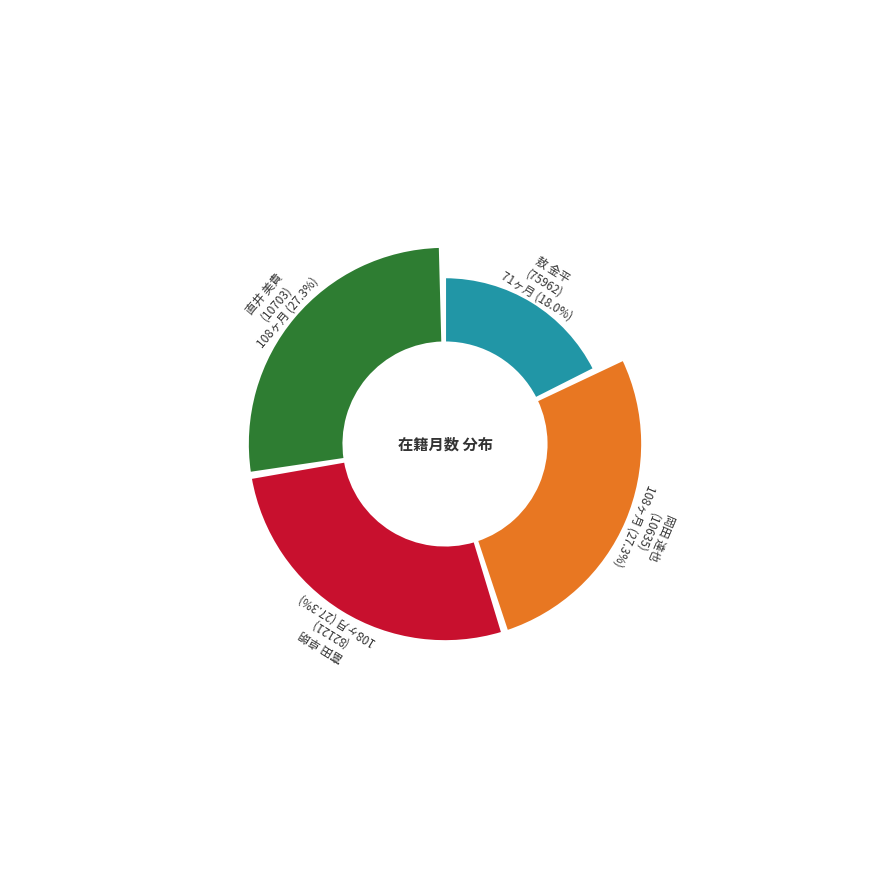

To the nearest percent, what is the combined percentage of 富田 卓朗 and 直井 美貴?

55%